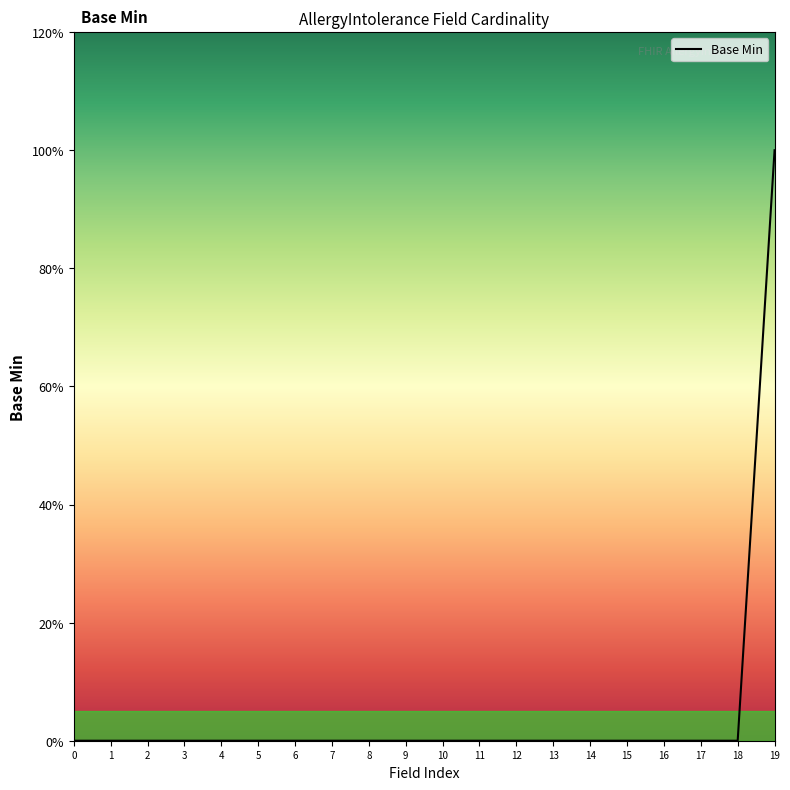

Reading left to right, extract all data points from this chart.

0	0	0	0	0	0	0	0	0	0	0	0	0	0	0	0	0	0	0	1